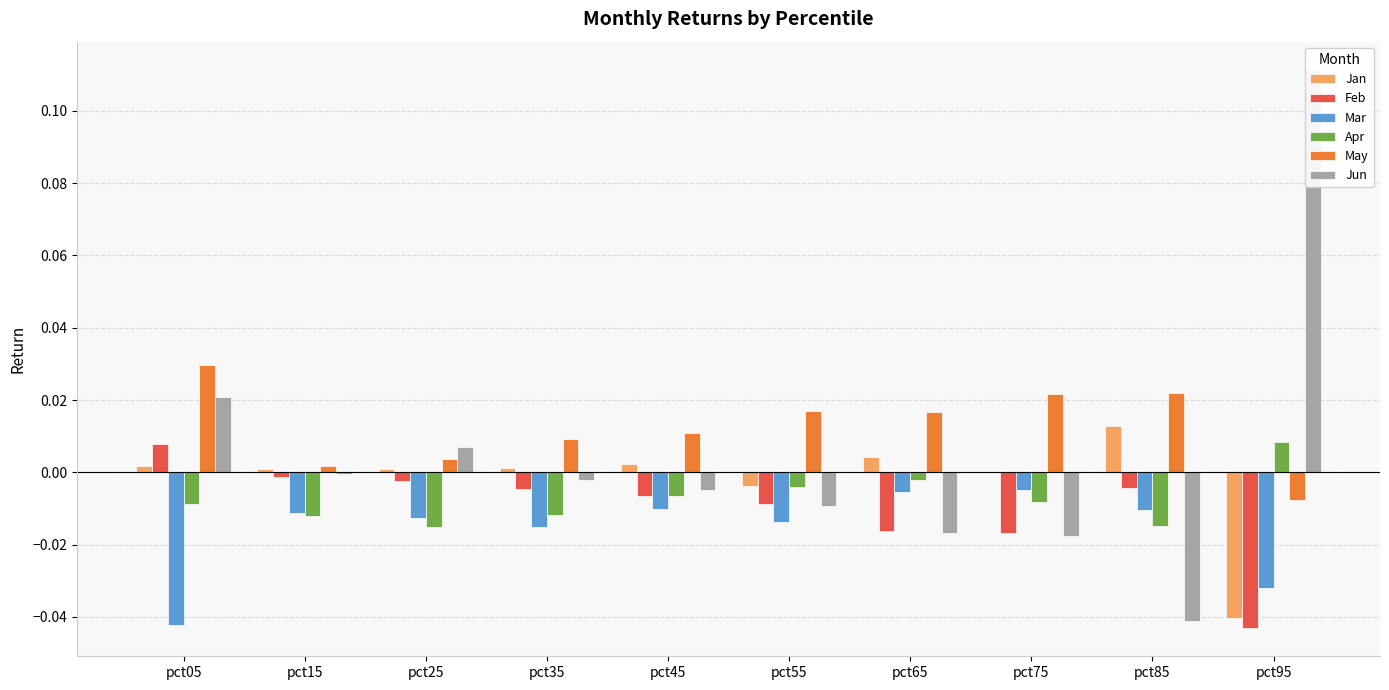

At which category is the sum across all series the highest?

pct05